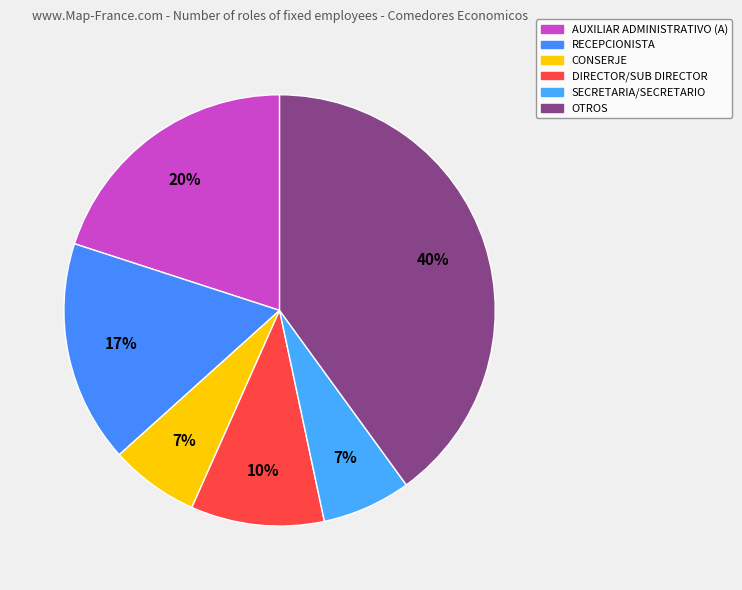

Count the number of slices in the pie.

6